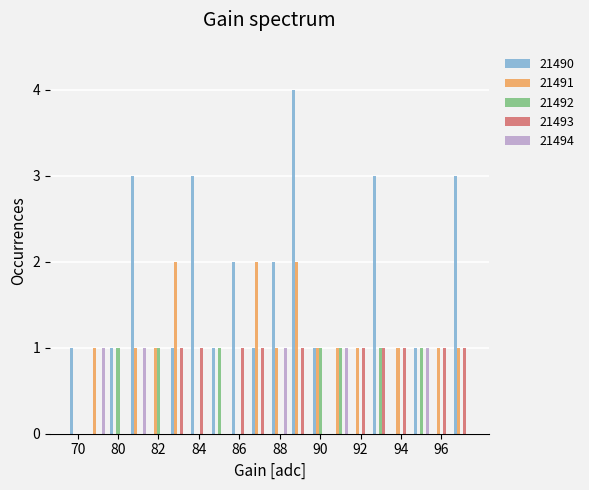

Reading left to right, list all the values displayed in this chart.

21490: 1	0	1	3	0	1	3	1	2	1	2	4	1	0	0	3	0	1	0	3
21491: 0	1	0	1	1	2	0	0	0	2	1	2	1	1	1	0	1	0	1	1
21492: 0	0	1	0	1	0	0	1	0	0	0	0	1	1	0	1	0	1	0	0
21493: 0	0	0	0	0	1	1	0	1	1	0	1	0	0	1	1	1	0	1	1
21494: 0	1	0	1	0	0	0	0	0	0	1	0	0	1	0	0	0	1	0	0